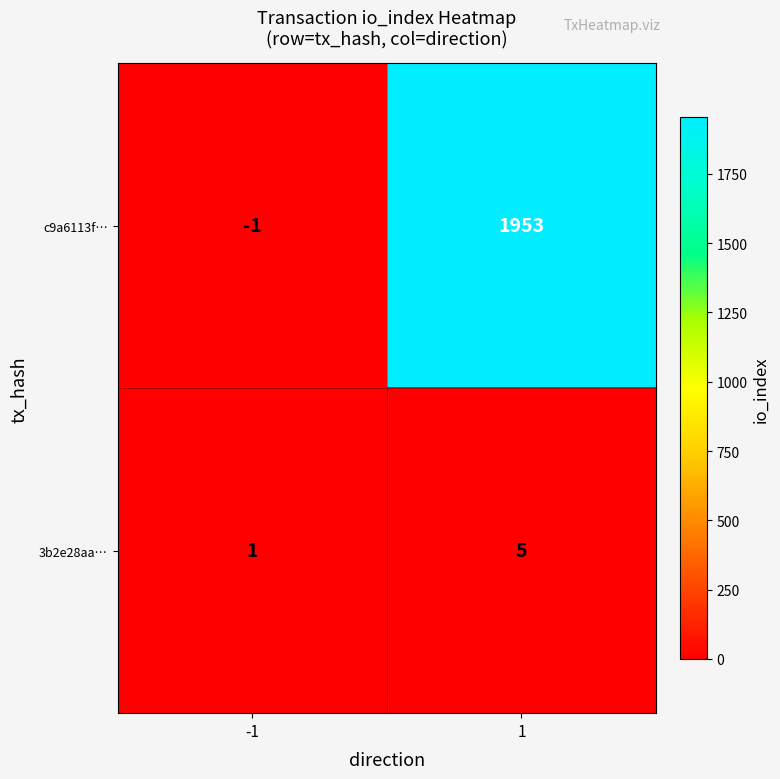

What is the difference between the maximum and minimum values in the 3b2e28aa… series?

4